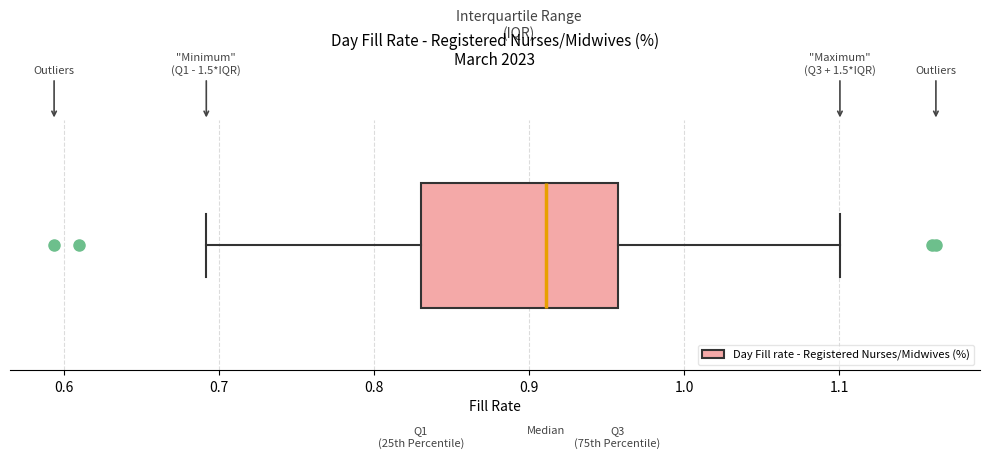

Where is the left edge of the box on the x-axis? The values are not printed on the chart, so give them approximately, as read against the axis.

0.83